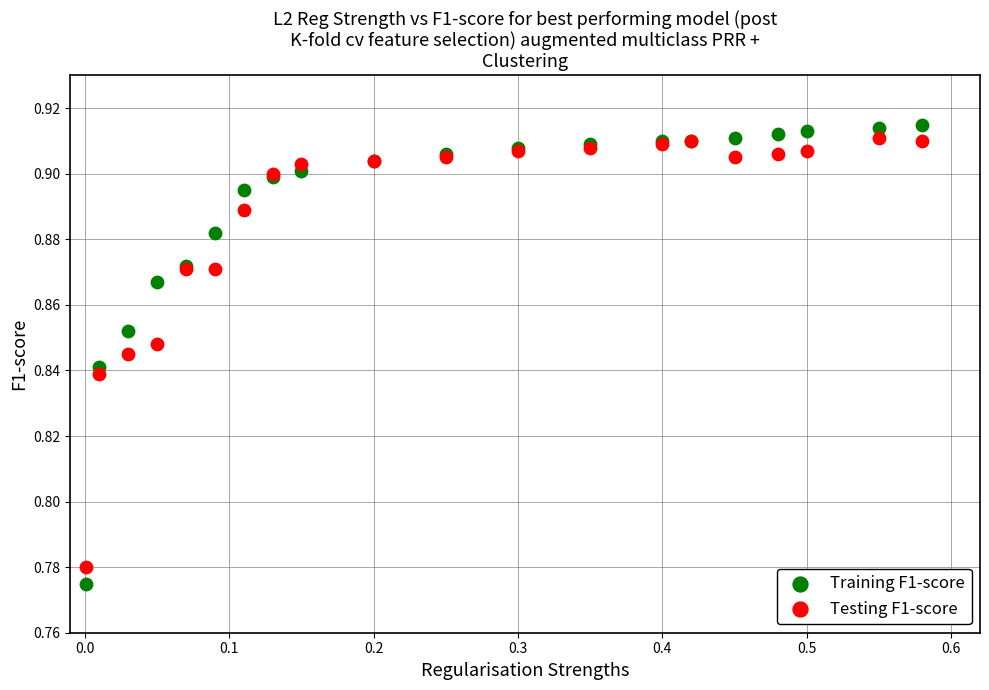

What is the X range (max minus min) for the scatter plot?

0.6